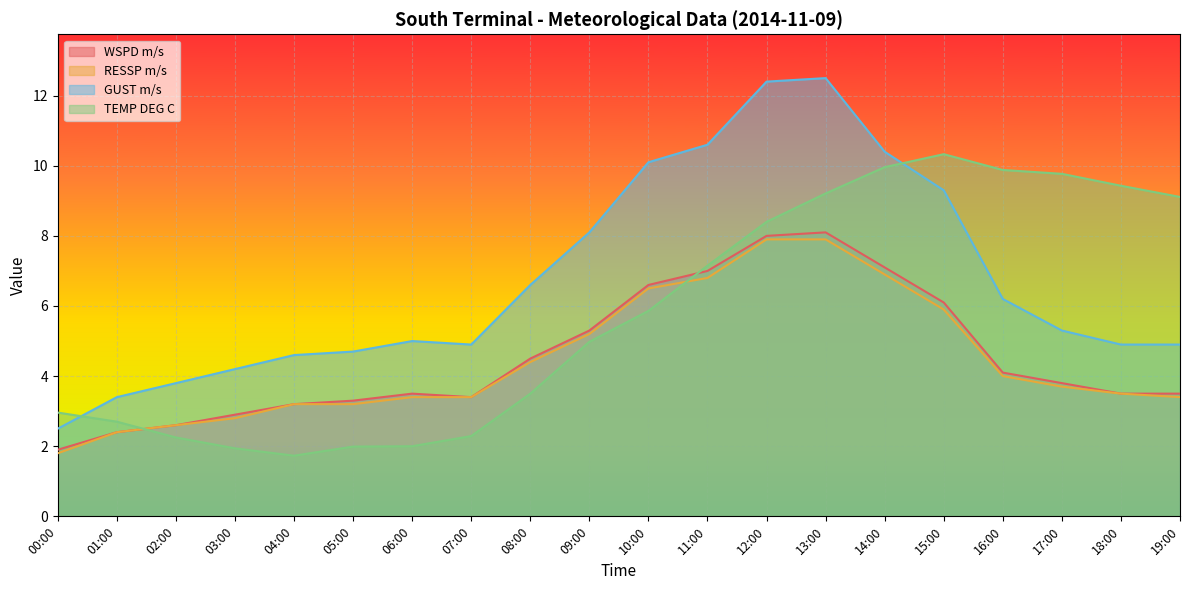

What is the label of the 19th point from the left?

18:00